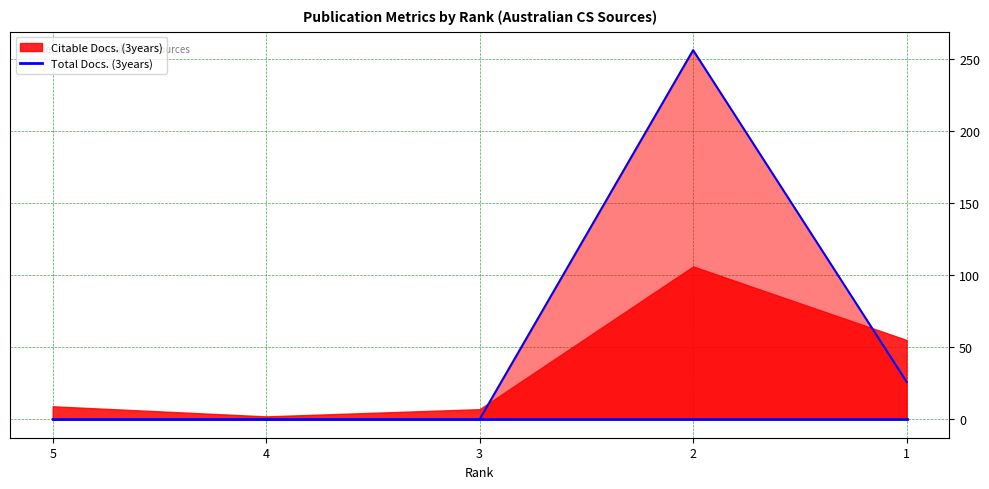

True or false: Cites / Doc. (2years) line and Total Docs. (3years) line intersect in this chart.

False